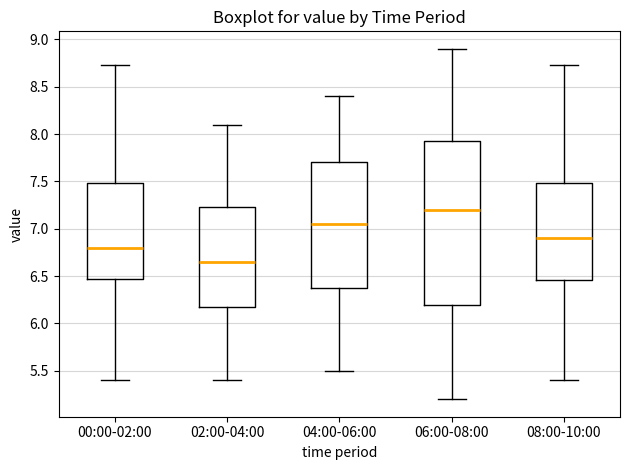

Reading left to right, transcribe this box plot: for each box, give where its median line is, the range the box spans, and where its two whiskers end, as read against the y-axis. The values are not printed on the chart, so give them approximately, as read against the axis.

00:00-02:00: median 6.80, box 6.45 to 7.50, whiskers 5.40 to 8.75
02:00-04:00: median 6.65, box 6.20 to 7.25, whiskers 5.40 to 8.10
04:00-06:00: median 7.05, box 6.40 to 7.70, whiskers 5.50 to 8.40
06:00-08:00: median 7.20, box 6.20 to 7.95, whiskers 5.20 to 8.90
08:00-10:00: median 6.90, box 6.45 to 7.50, whiskers 5.40 to 8.75